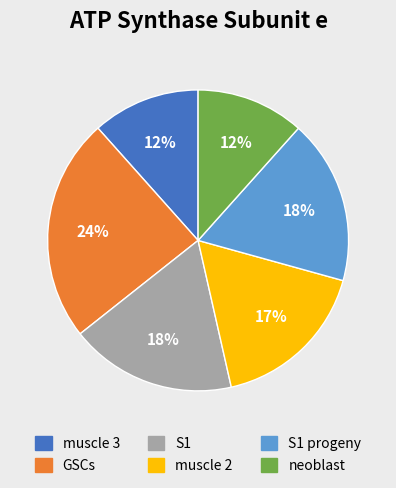

Does neoblast represent more than half of the total?

No